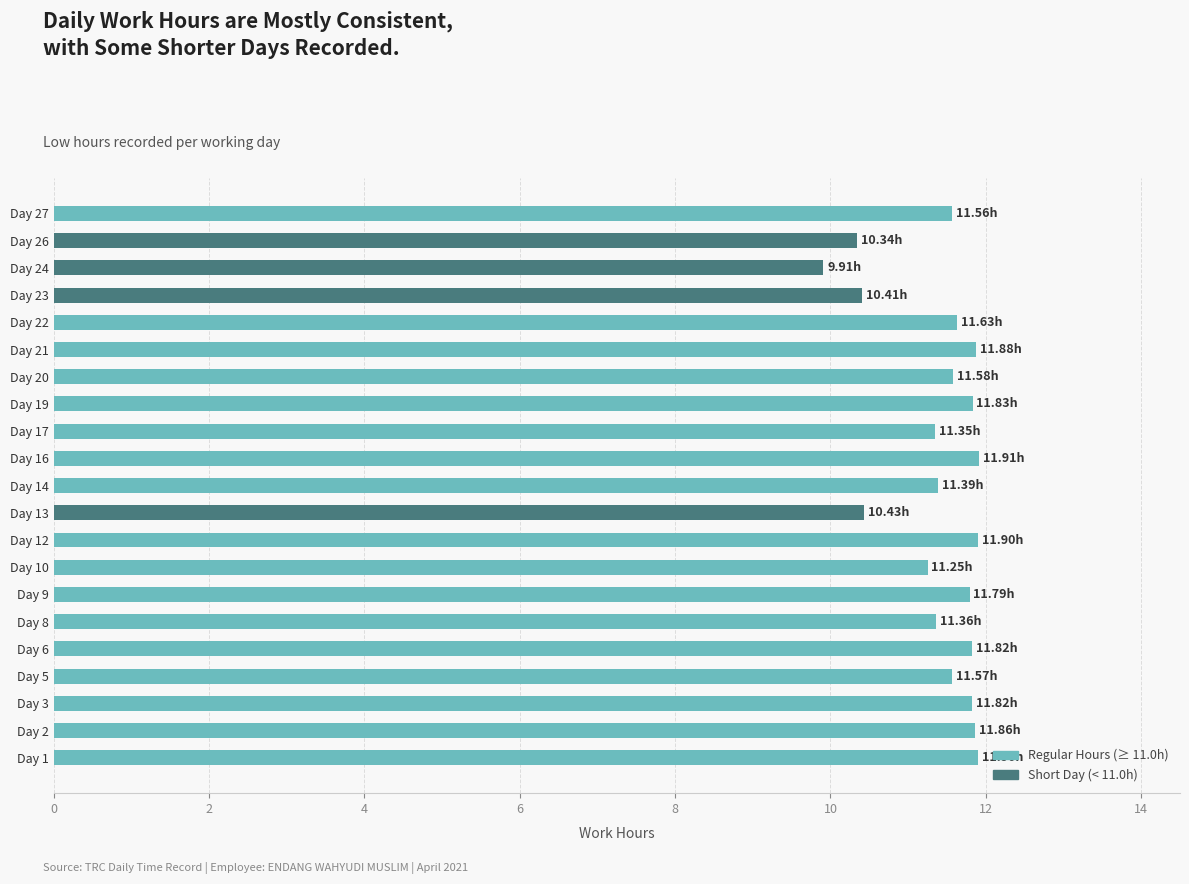

What is the change in value from Day 3 to Day 23?

-1.4